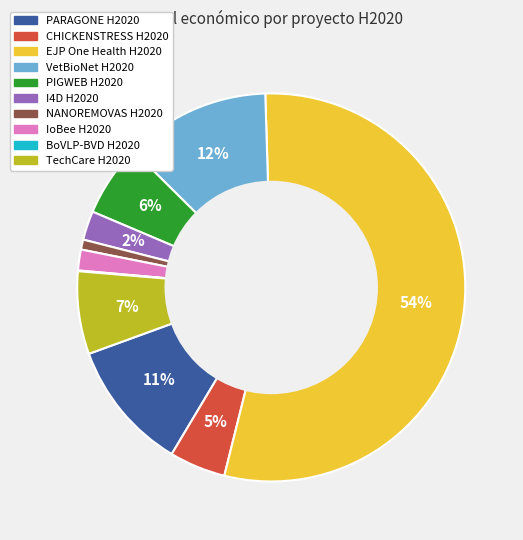

What is the majority slice?

EJP One Health H2020